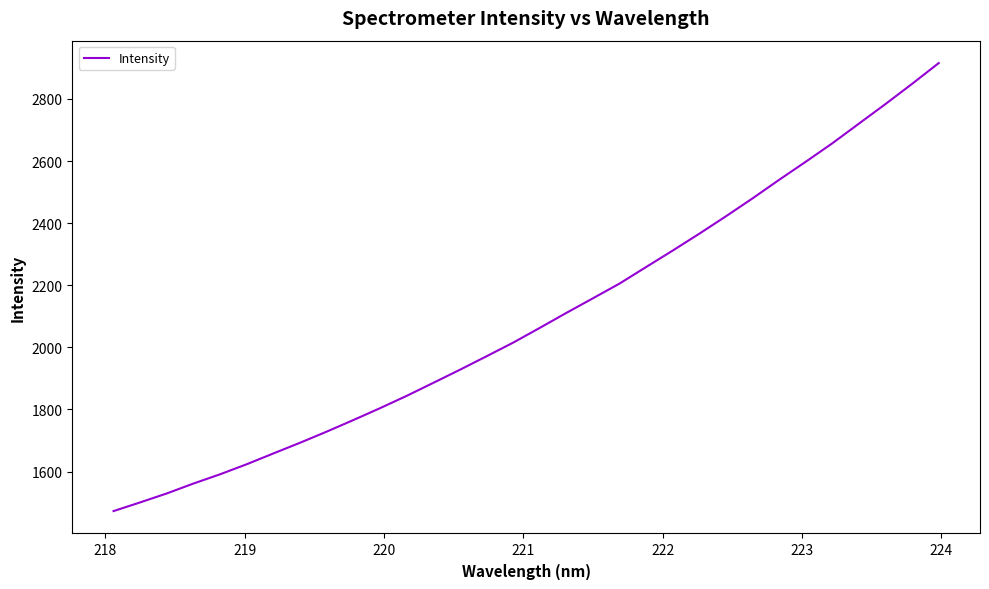

Reading right to left, what are all the values shown in this chart?

2915.6	2848.8	2783.8	2720.7	2657.3	2597.9	2539.7	2479.9	2422.2	2366.2	2311.9	2258.8	2205.5	2158.0	2110.9	2062.6	2015.1	1971.2	1927.8	1885.5	1843.7	1804.0	1765.8	1728.6	1692.8	1658.4	1623.6	1591.2	1561.4	1529.6	1500.7	1472.7